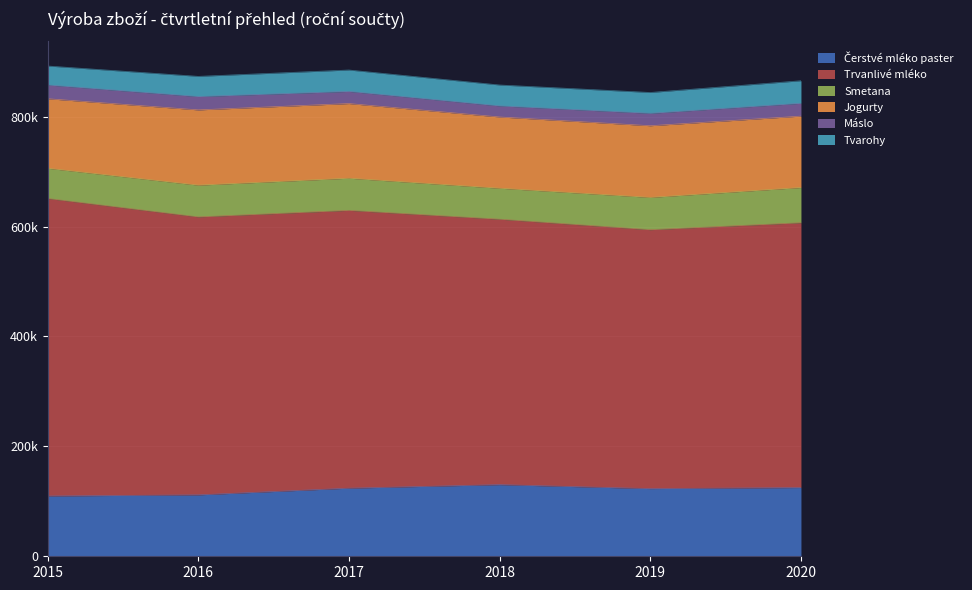

What is the value of the Máslo point at the 1st from the left?

25041.6